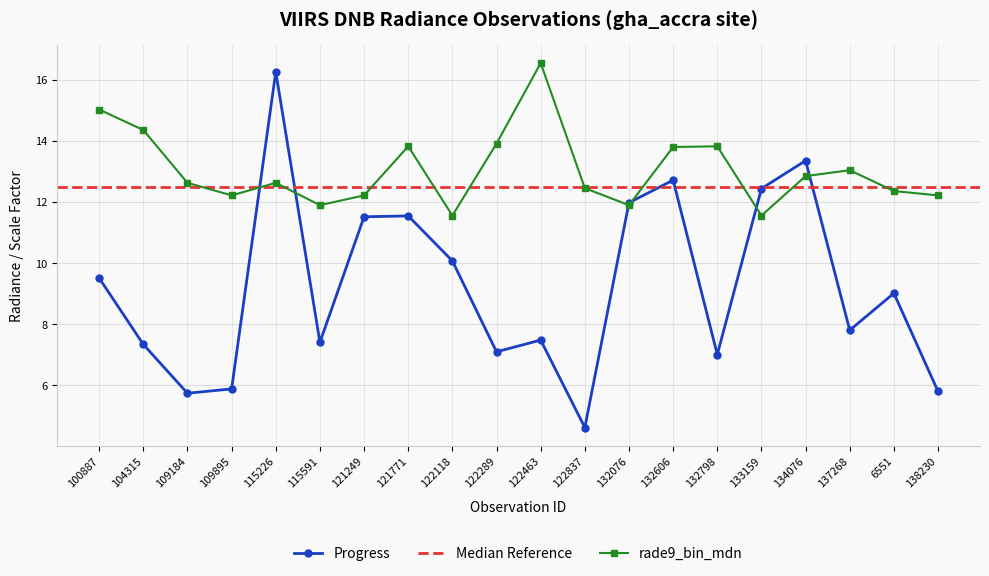

What is the label of the 15th point from the left?

132798